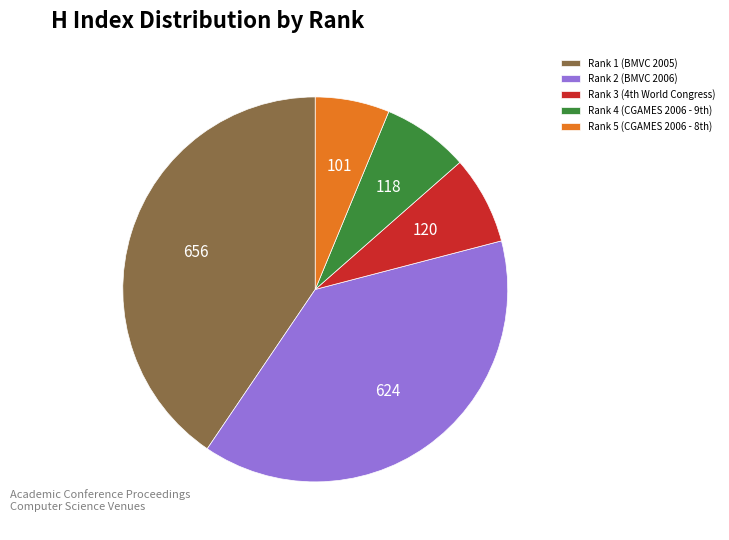

Between Rank 2 (BMVC 2006) and Rank 1 (BMVC 2005), which is larger?

Rank 1 (BMVC 2005)